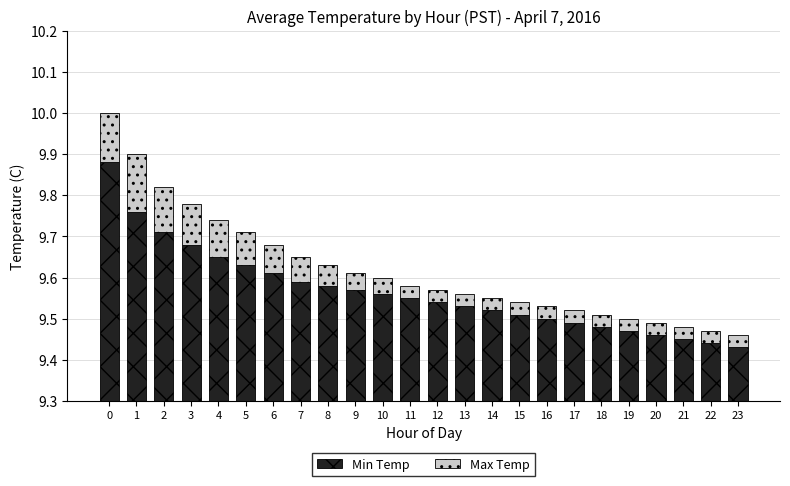

Reading right to left, list all the values displayed in this chart.

Min Temp: 9.4	9.4	9.4	9.5	9.5	9.5	9.5	9.5	9.5	9.5	9.5	9.5	9.6	9.6	9.6	9.6	9.6	9.6	9.6	9.7	9.7	9.7	9.8	9.9
Max Temp: 0.0	0.0	0.0	0.0	0.0	0.0	0.0	0.0	0.0	0.0	0.0	0.0	0.0	0.0	0.0	0.1	0.1	0.1	0.1	0.1	0.1	0.1	0.1	0.1